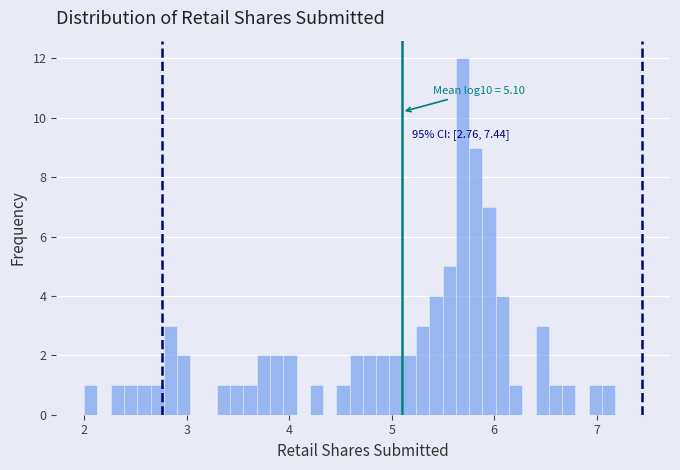

Read against the x-axis, roughly where is the centre of the tallest bar?

5.7